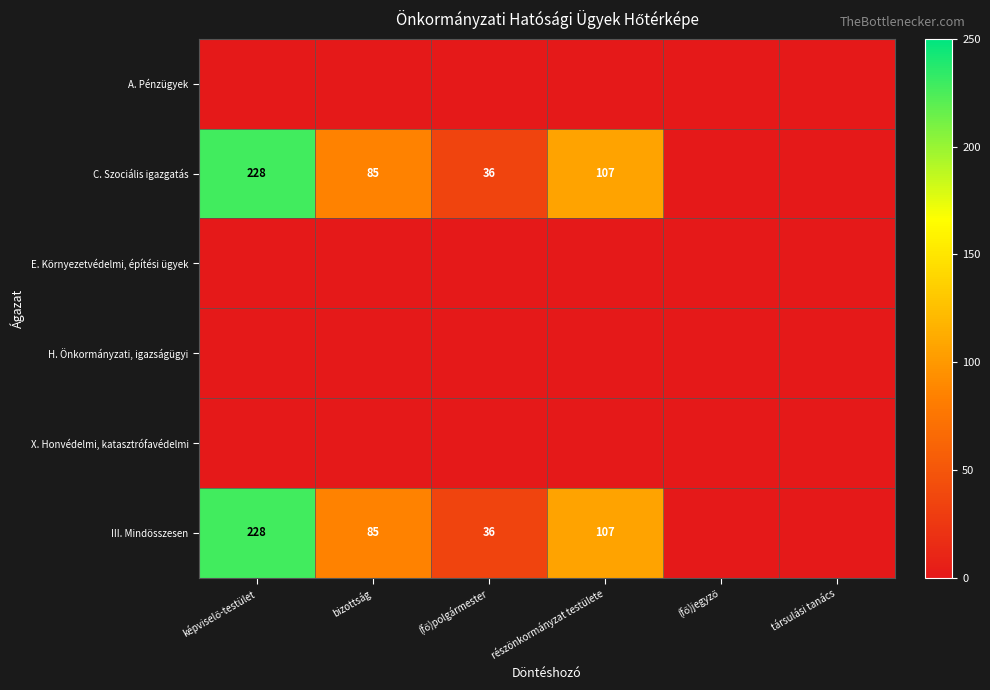

Is it true that C. Szociális igazgatás equals 107 at részönkormányzat testülete?

True